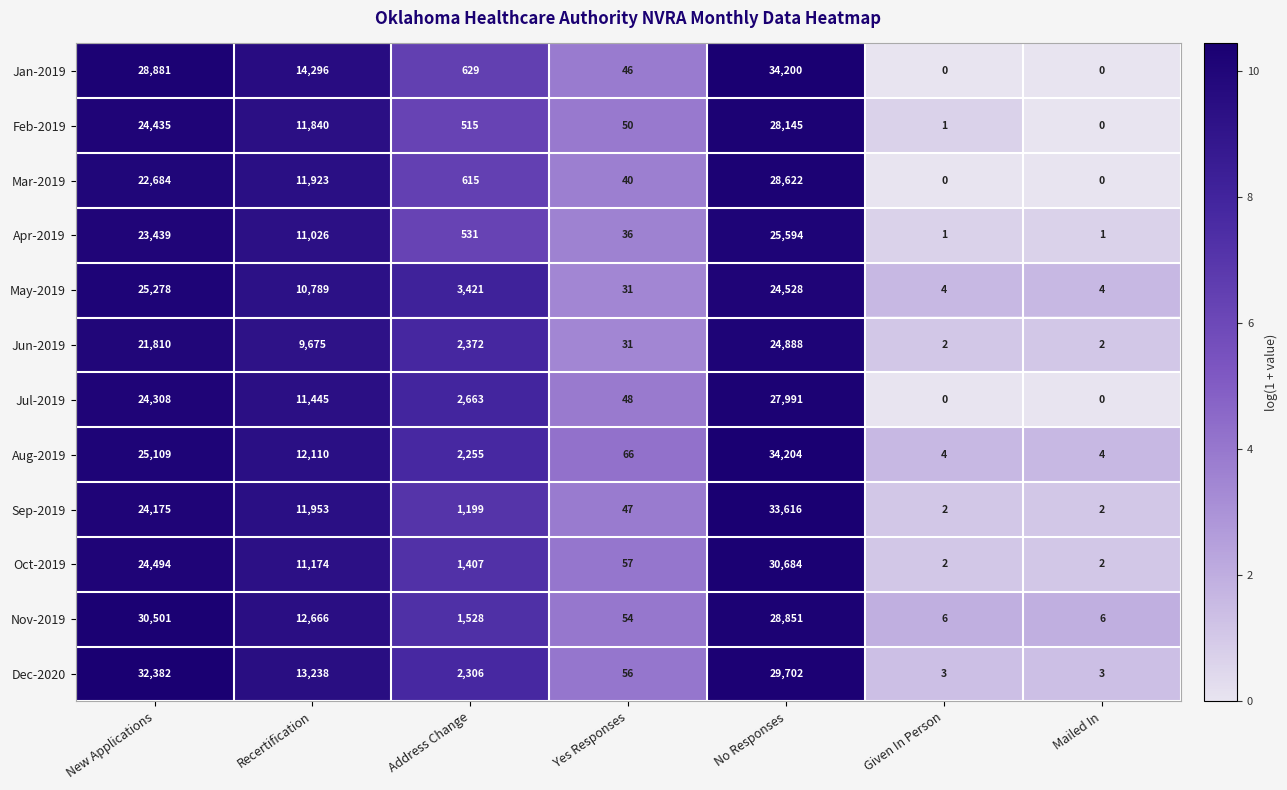

Rank the series by their maximum value, from highest to lowest.

Aug-2019, Jan-2019, Sep-2019, Dec-2020, Oct-2019, Nov-2019, Mar-2019, Feb-2019, Jul-2019, Apr-2019, May-2019, Jun-2019